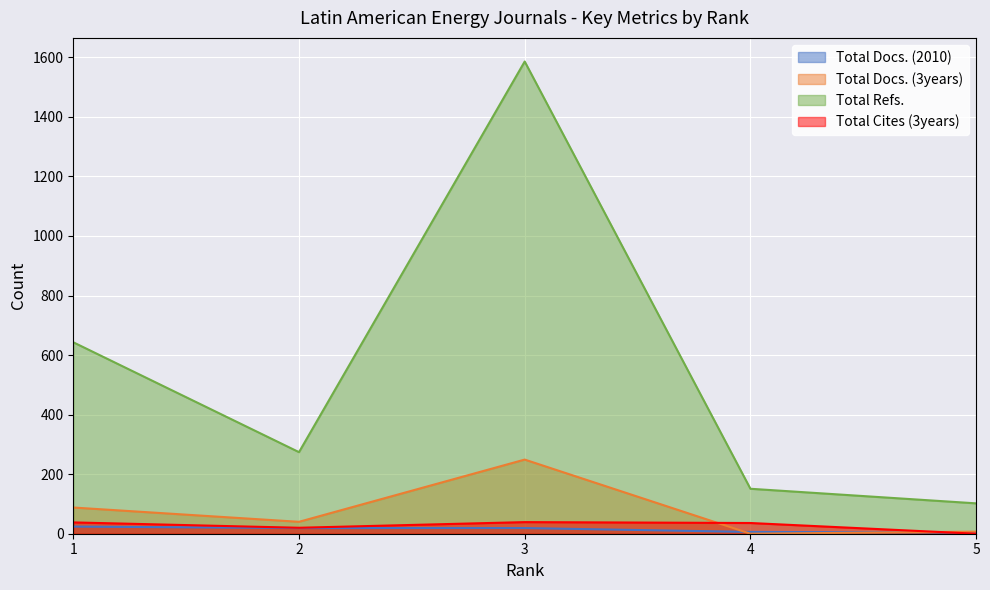

At how many categories does at least one series exceed 1095?

1